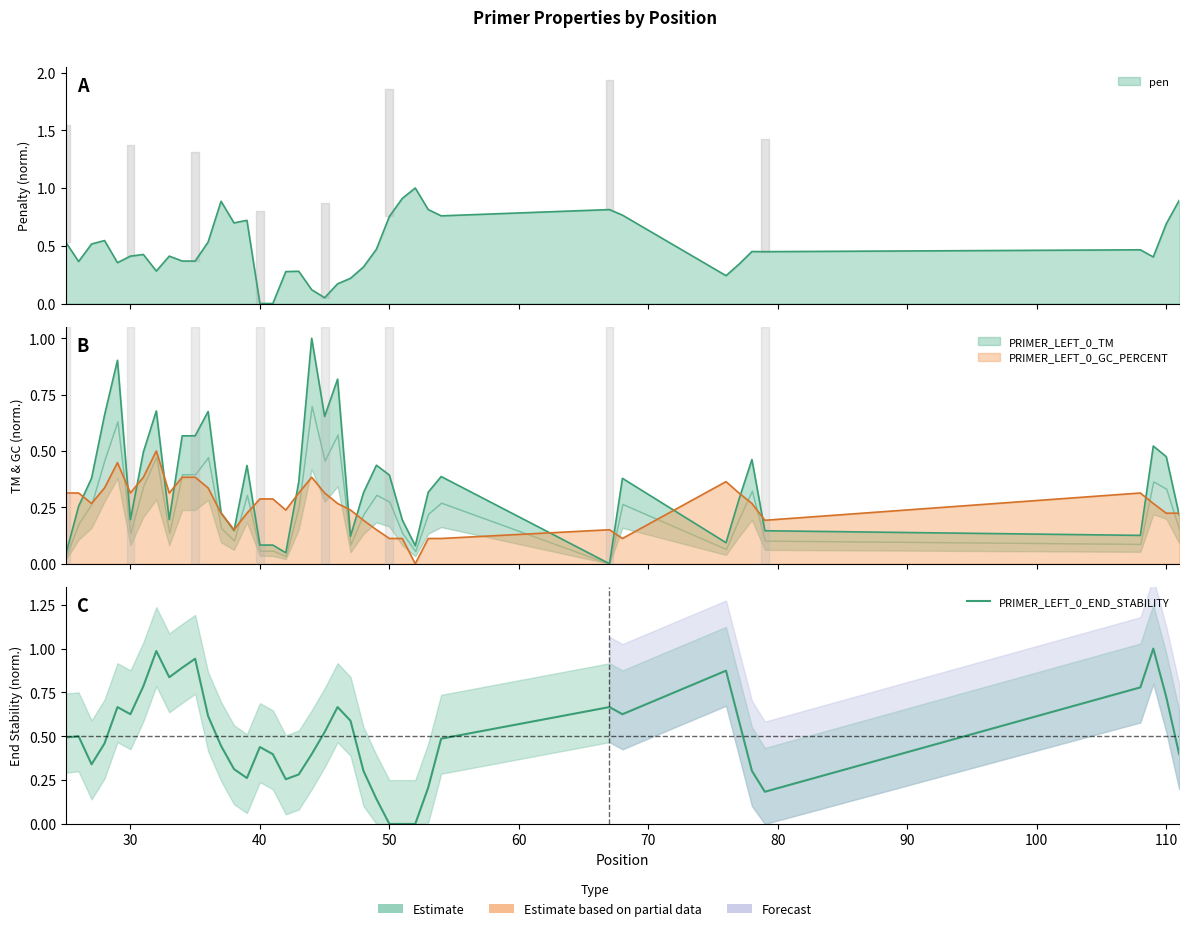

How many points are lower than both their immediate neighbors (excluding endpoints)?

7